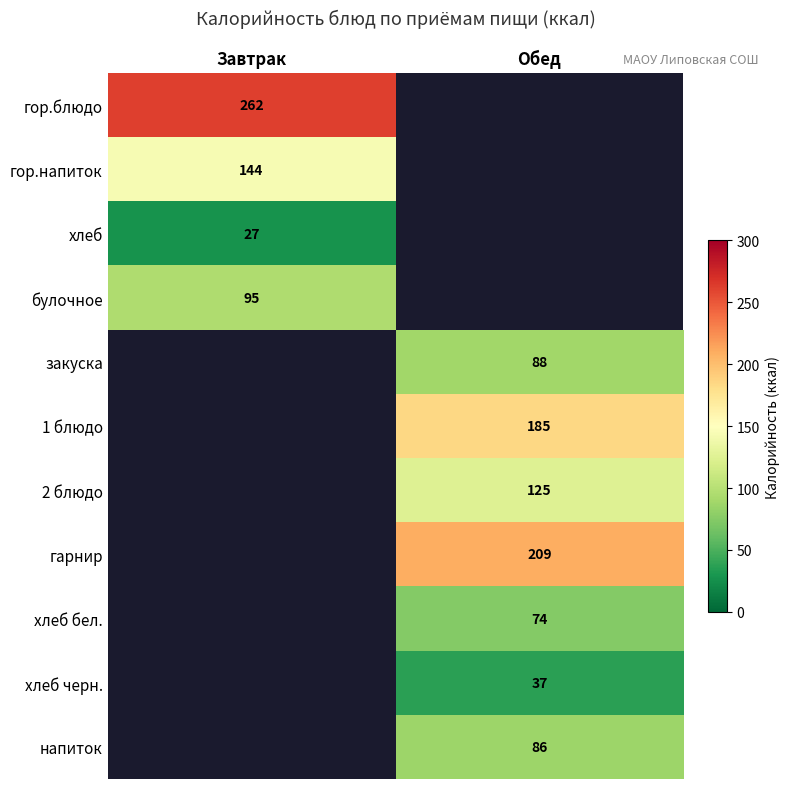

Which label corresponds to the largest value in the chart?

Завтрак